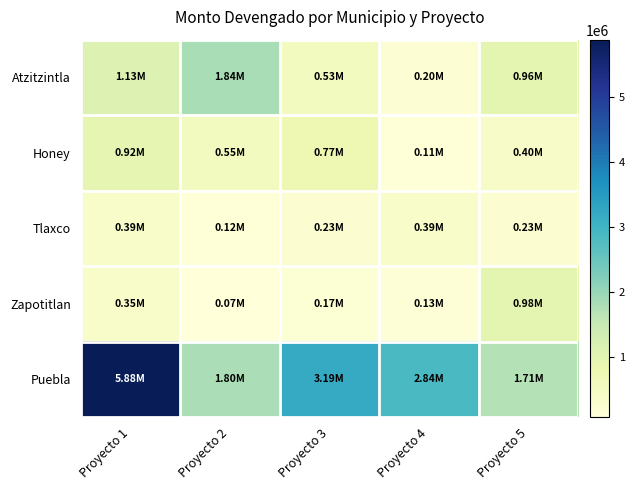

Which series changed the most between Proyecto 3 and Proyecto 4?

Honey